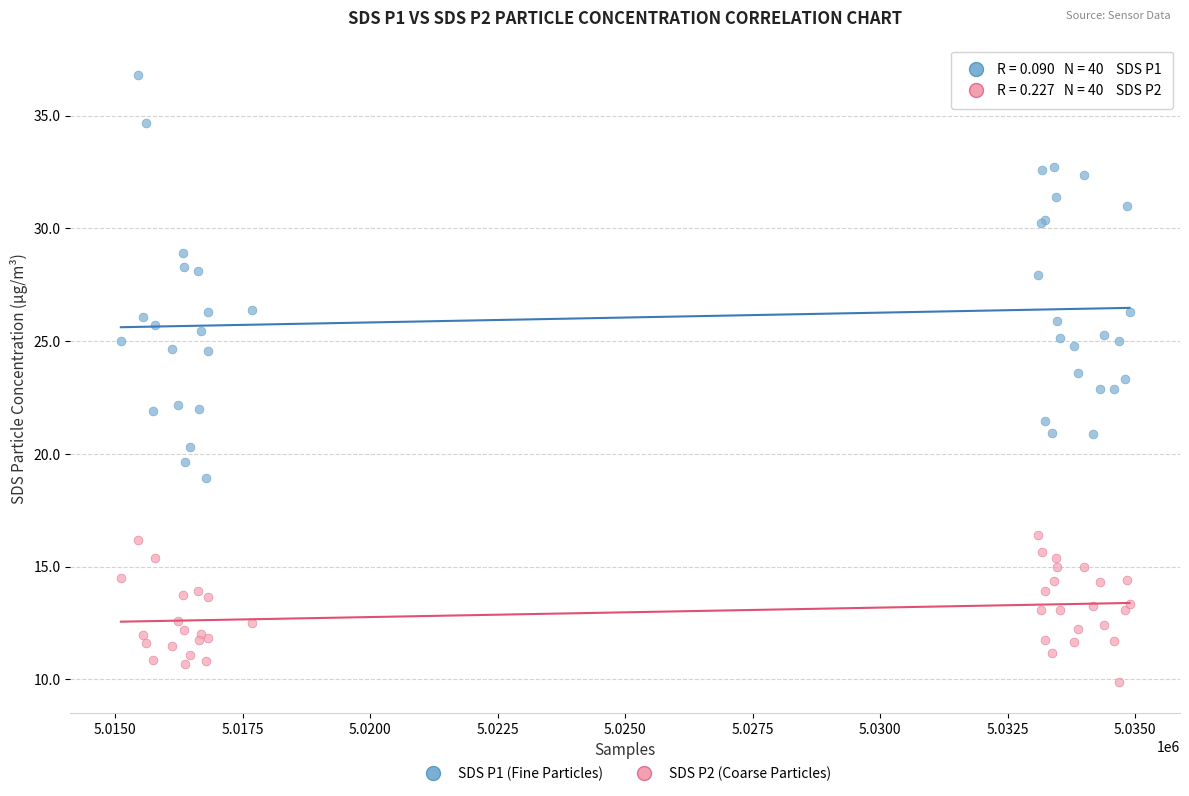

Which series has the widest spread of Y values?

SDS P1 (Fine Particles)